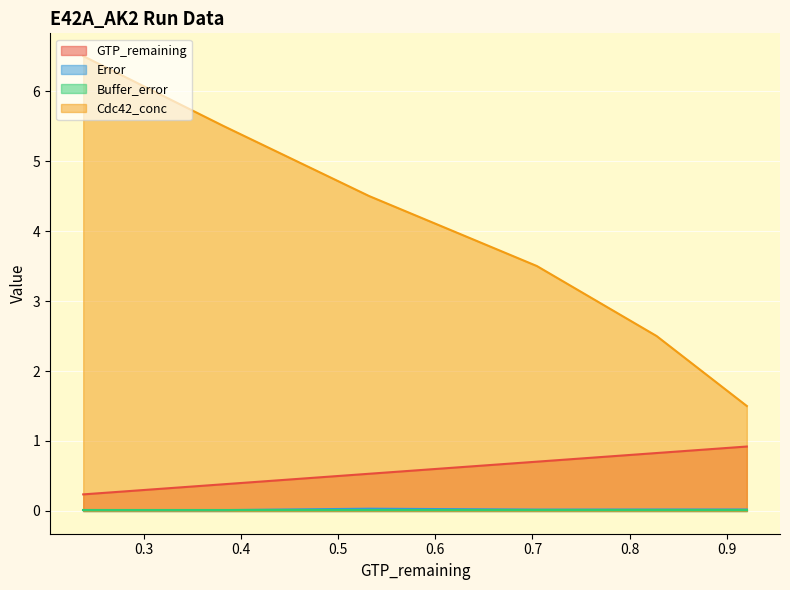

What is the value of the GTP_remaining point at the 1st from the left?

0.2